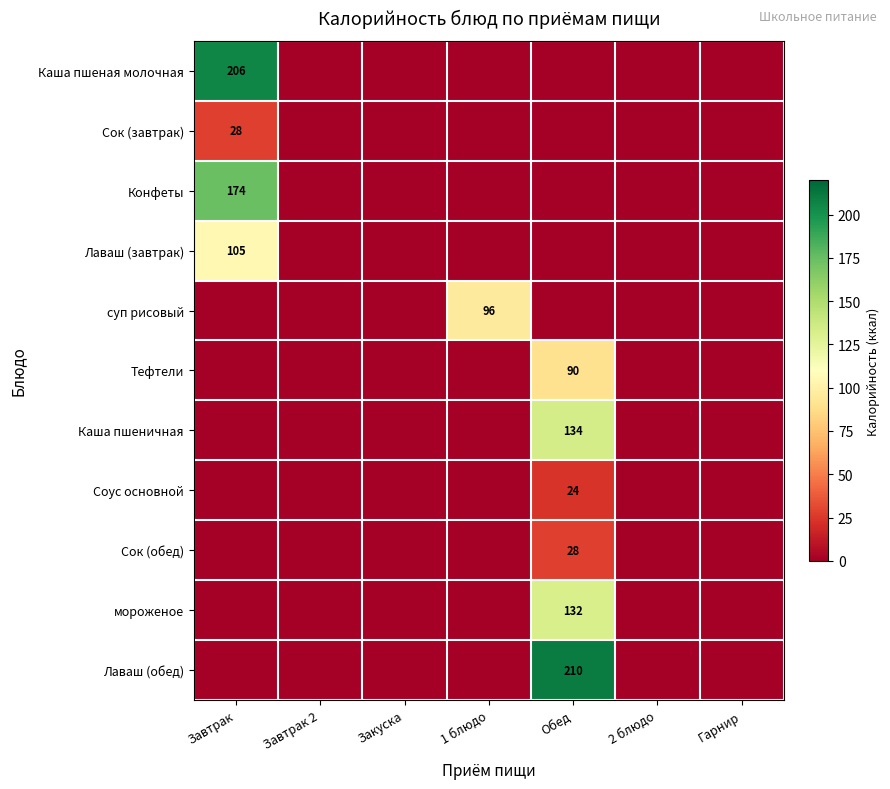

True or false: Лаваш (обед) has a value of 210 at Обед.

True